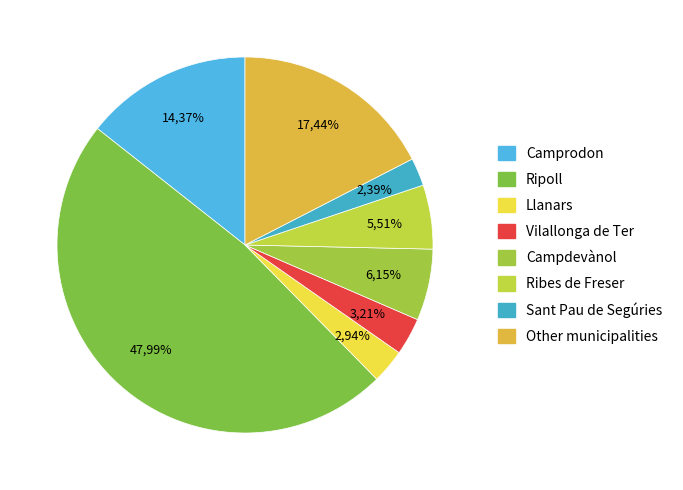

What is the largest slice in the pie chart?

Ripoll